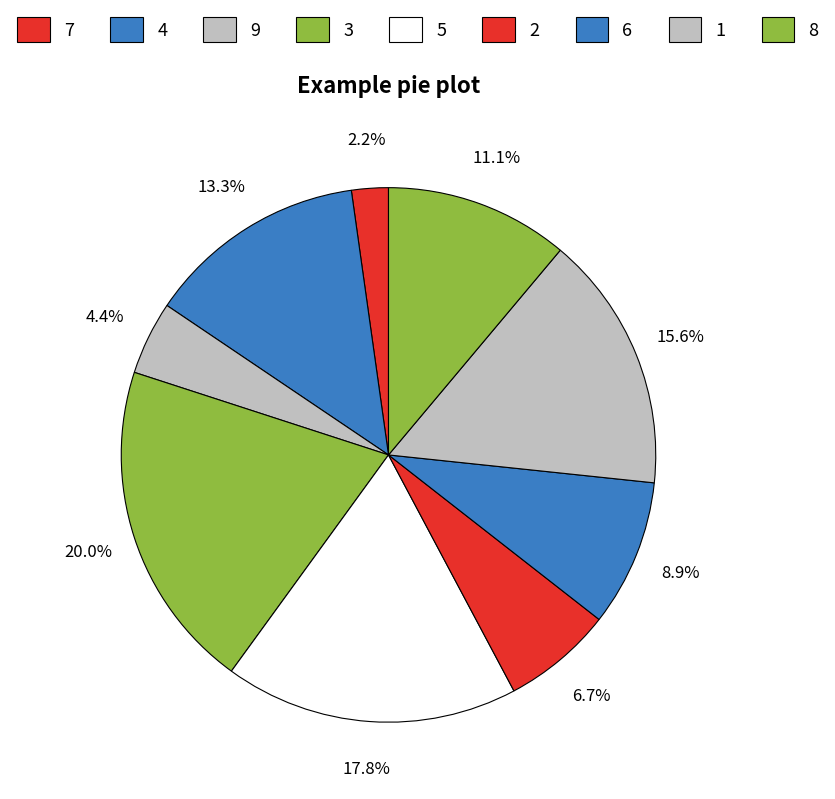

To the nearest percent, what is the difference between the 2 and 1 slice percentages?

9%